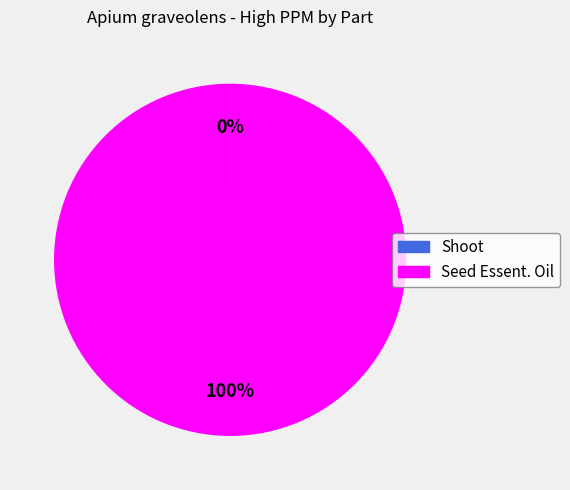

Is there any slice that represents more than half of the pie?

Yes